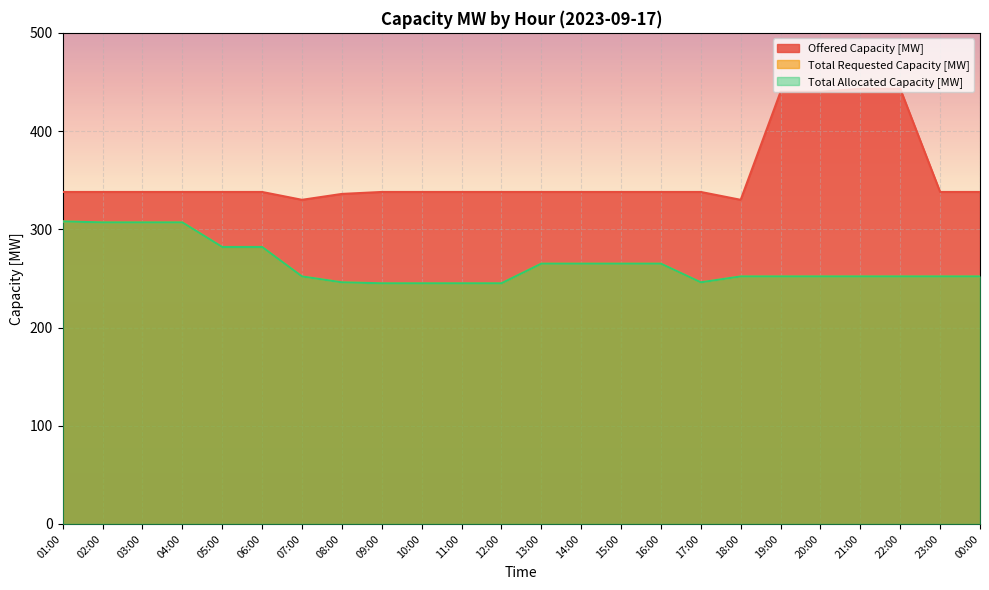

Rank the series at 14:00 from lowest to highest value.

Total Requested Capacity [MW], Total Allocated Capacity [MW], Offered Capacity [MW]